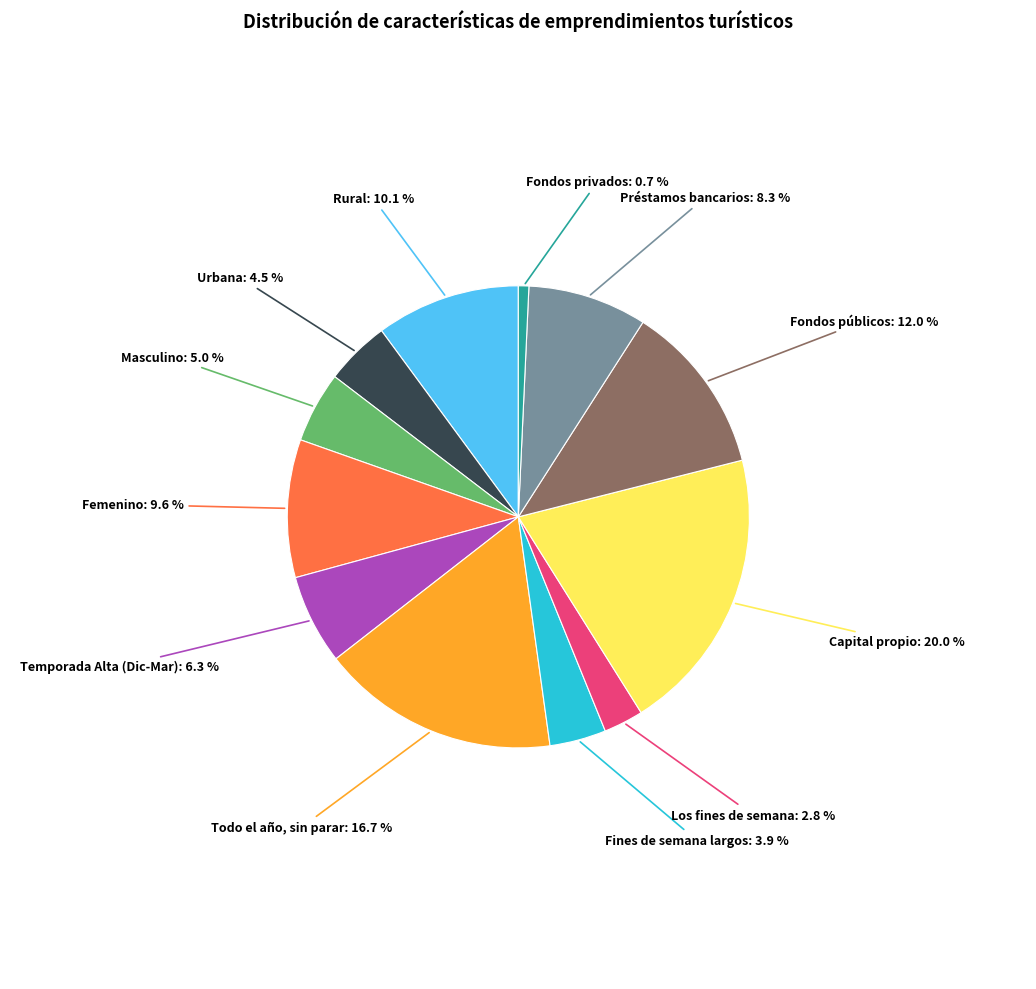

Between Capital propio and Temporada Alta (Dic-Mar), which is larger?

Capital propio